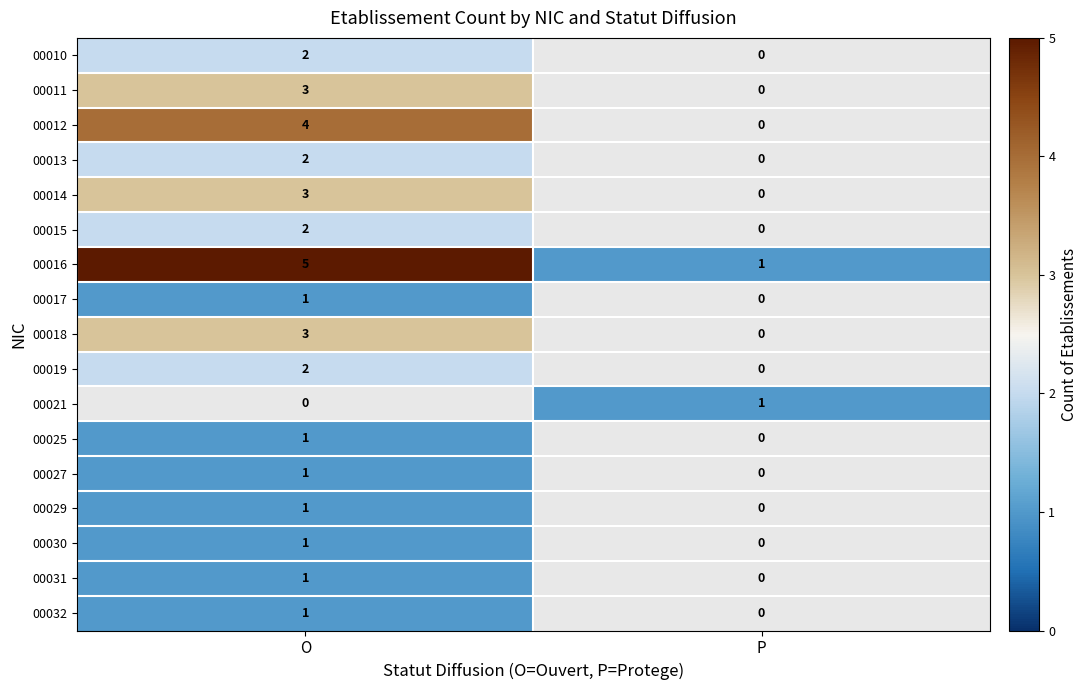

What is the difference between the 00016 values at P and O?

4